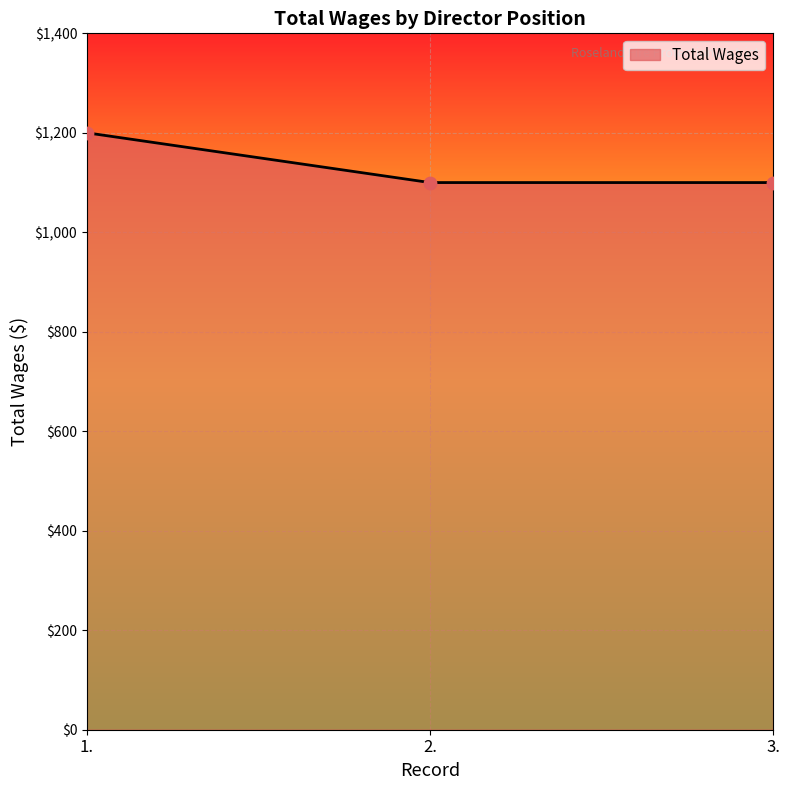

Between 3. and 1., which is larger?

1.